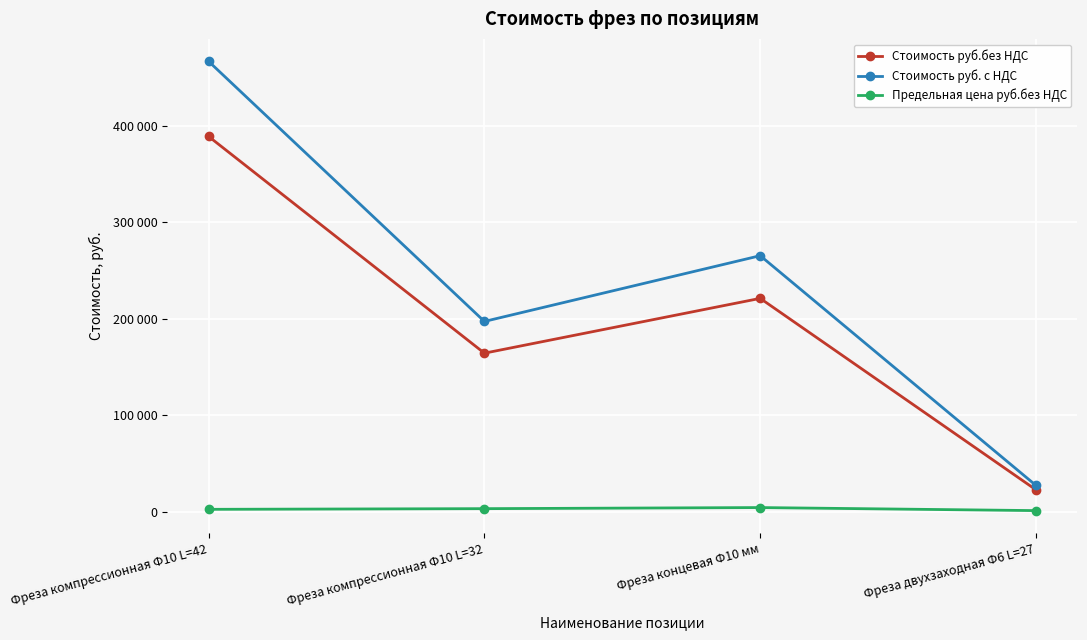

What is the difference between the Стоимость руб.без НДС values at Фреза компрессионная Ф10 L=32 and Фреза компрессионная Ф10 L=42?

224629.0